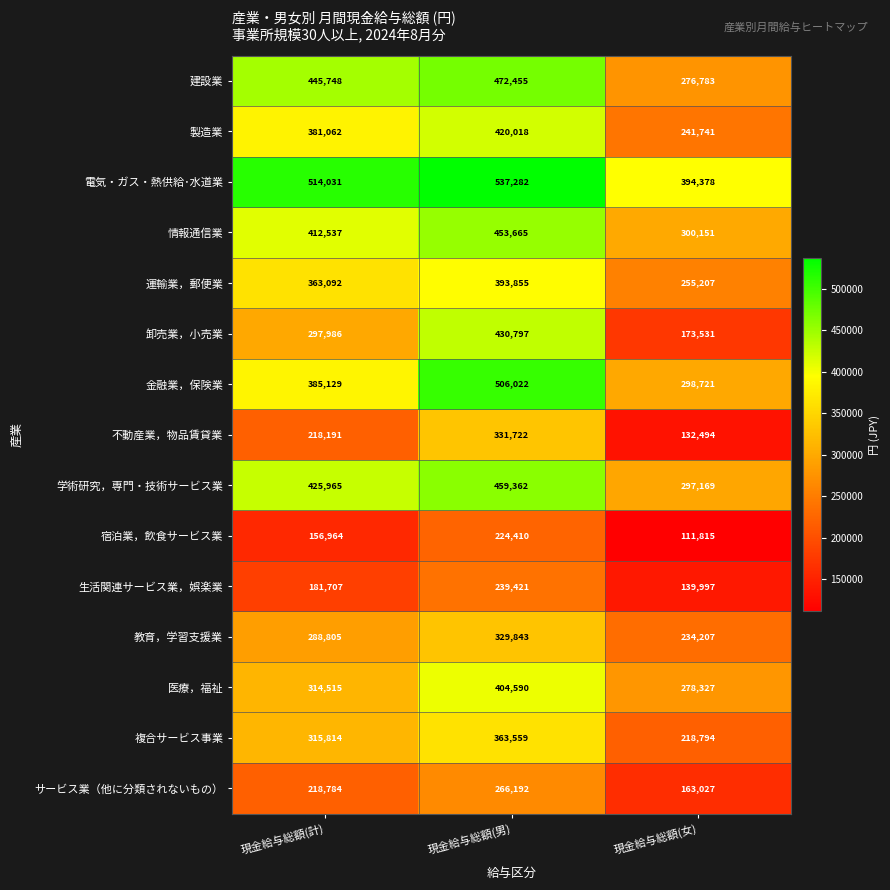

The 複合サービス事業 series shows 83665 at 現金給与総額(計). True or false?

False